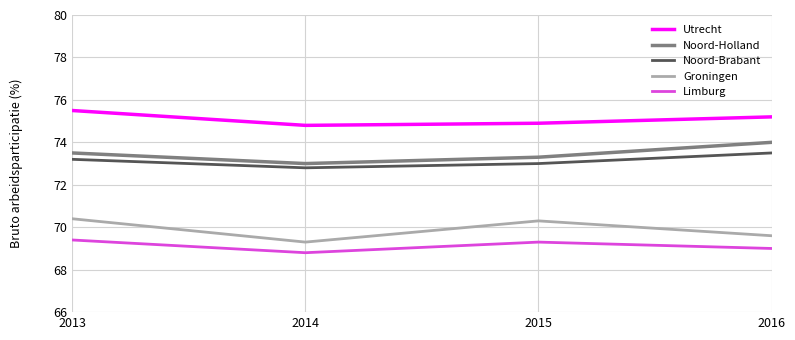

Which series has the largest total across all categories?

Utrecht